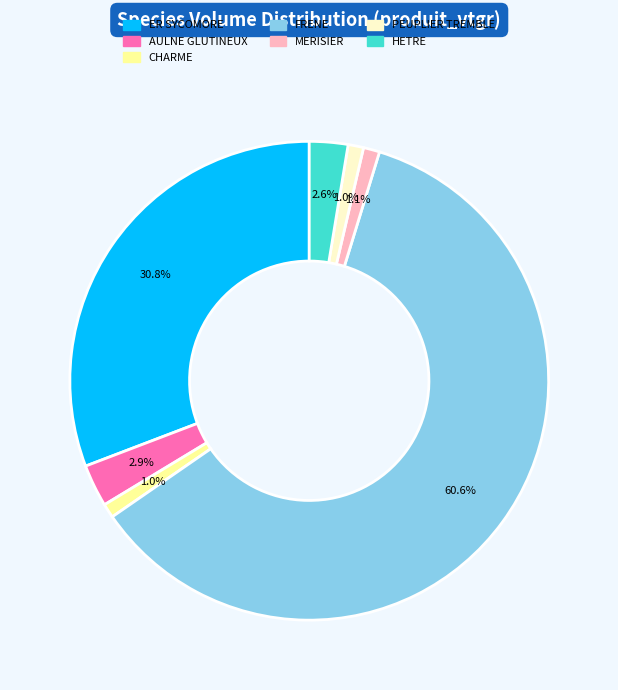

Which slice is the largest?

FRENE